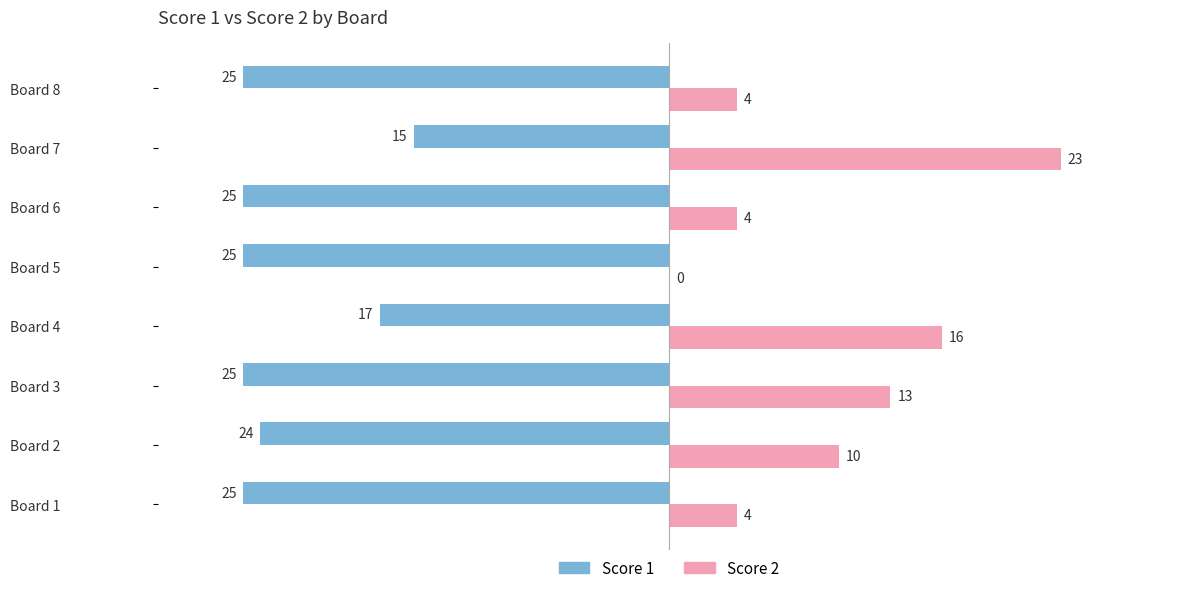

Count the number of categories in the chart.

8